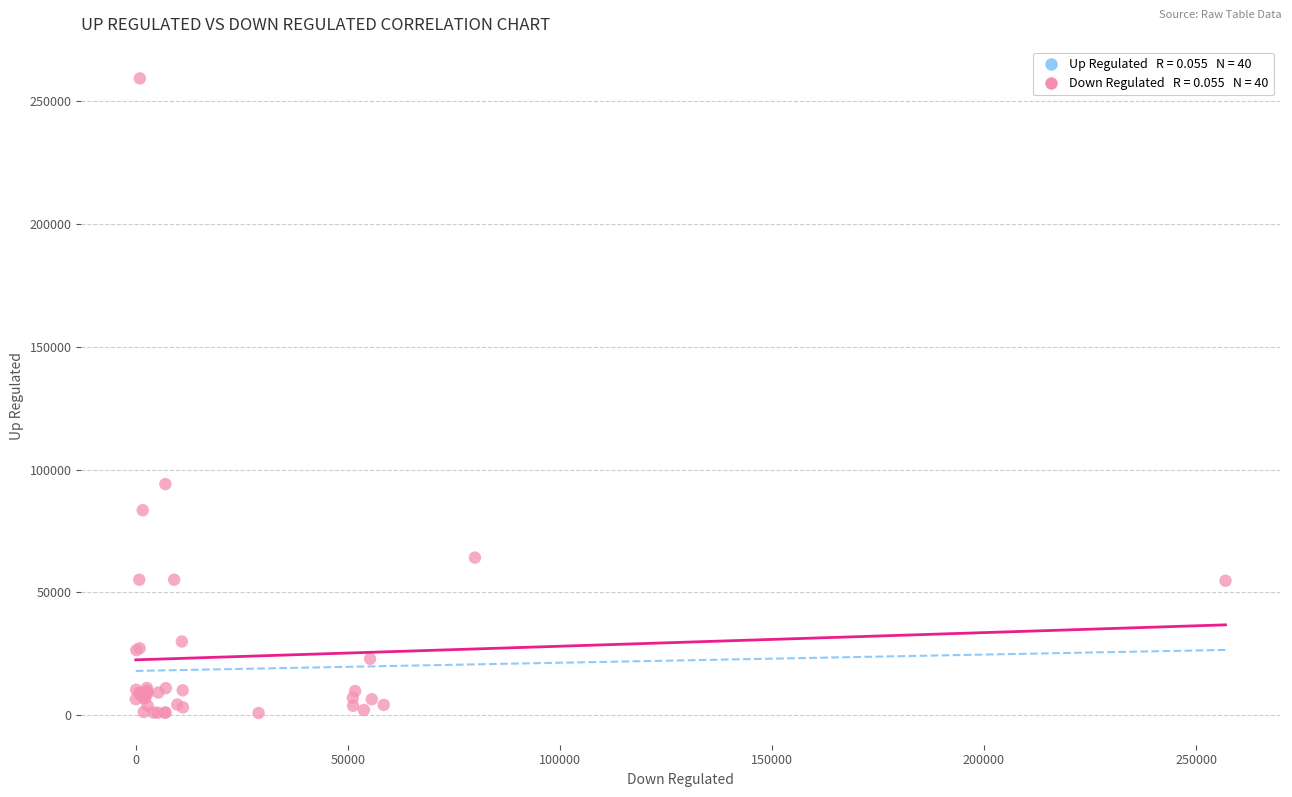

What Y value in the scatter plot is closest to 130078?

94081